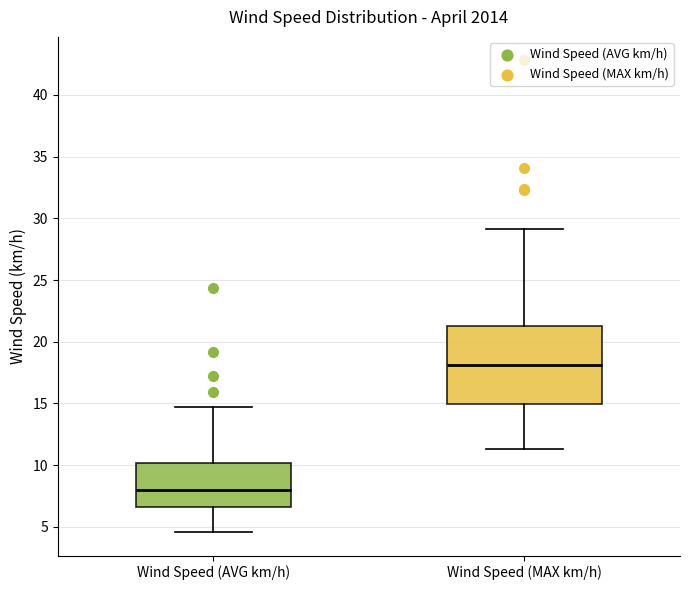

Where is the upper edge of the box for Wind Speed (MAX km/h) on the y-axis? The values are not printed on the chart, so give them approximately, as read against the axis.

21.5